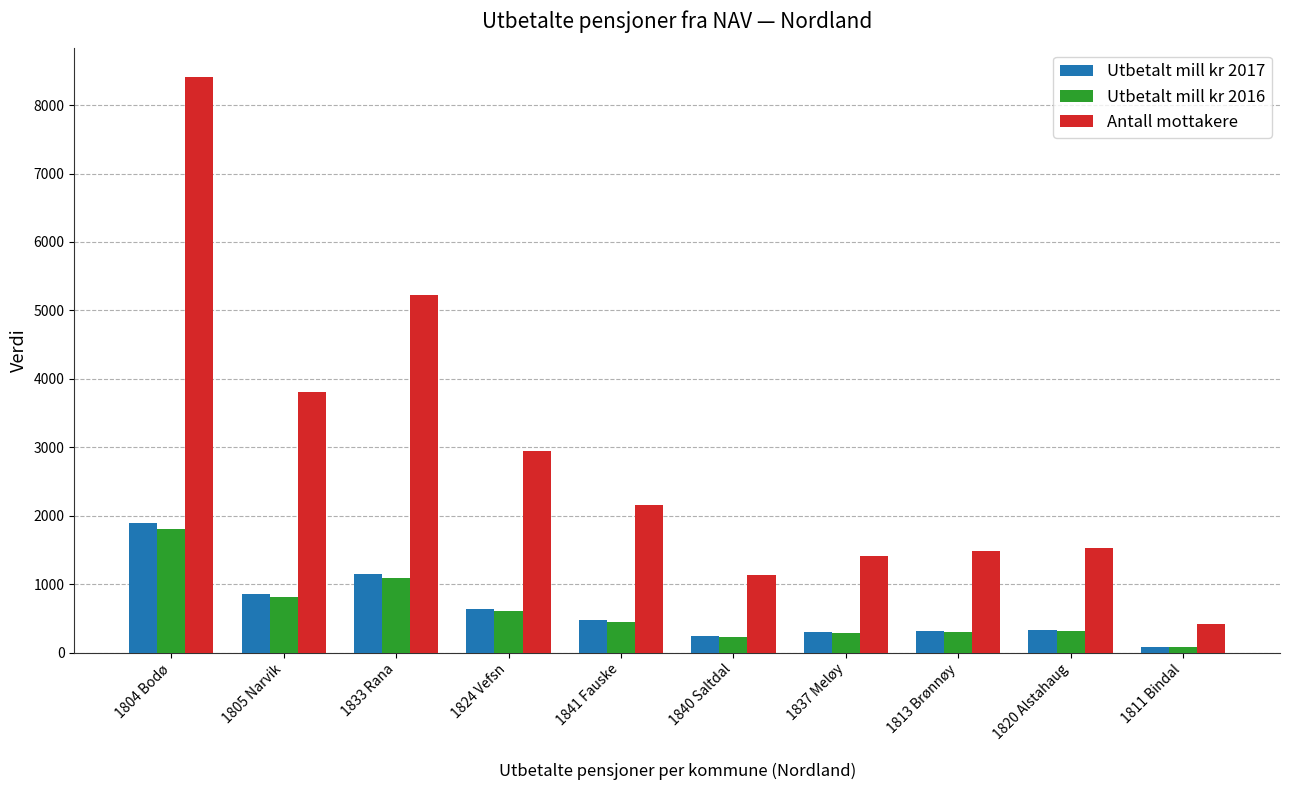

Which series has the largest range (max minus min)?

Antall mottakere